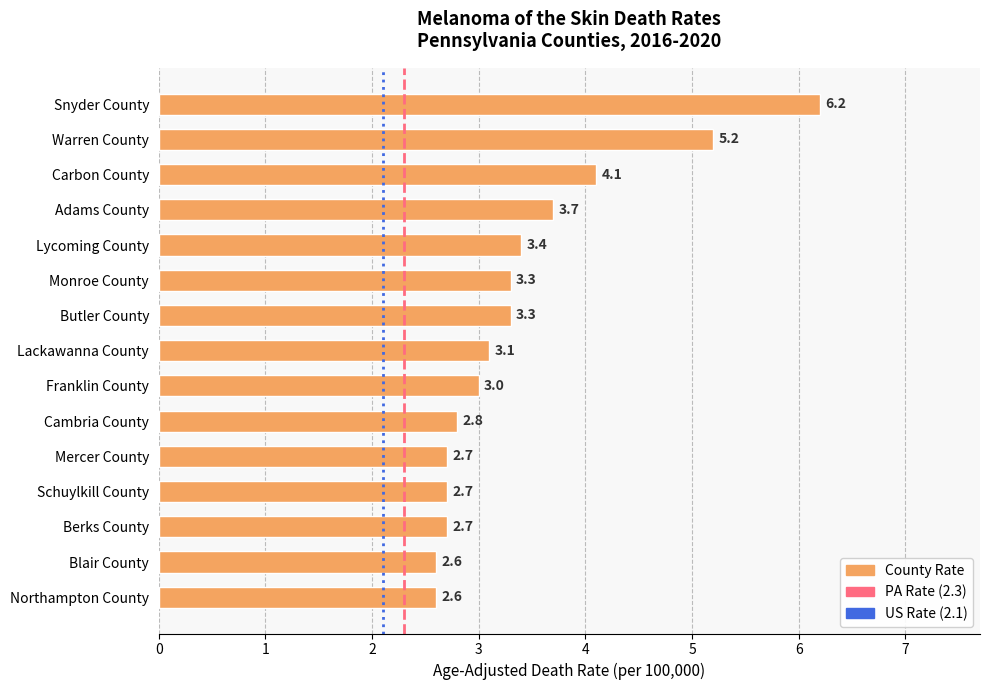

Are the bars horizontal?

Yes